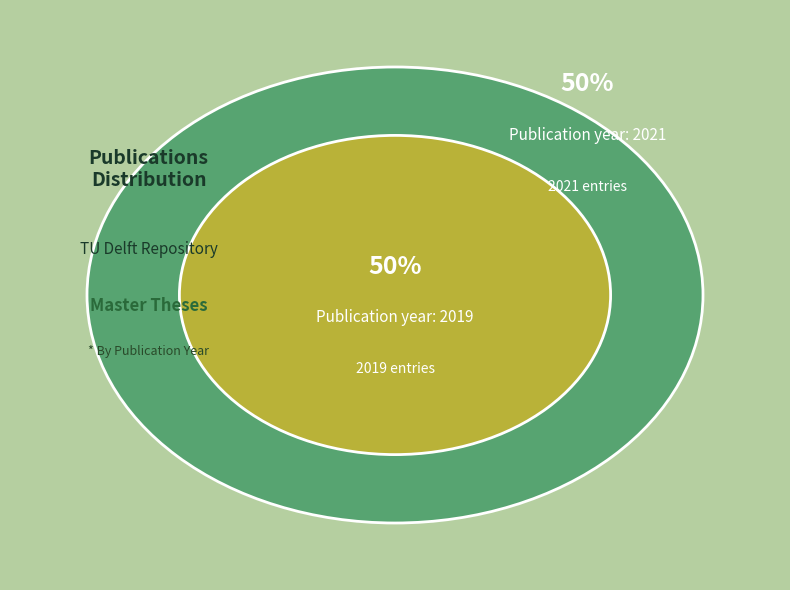

Is it true that 2019 is 38% of the pie?

False